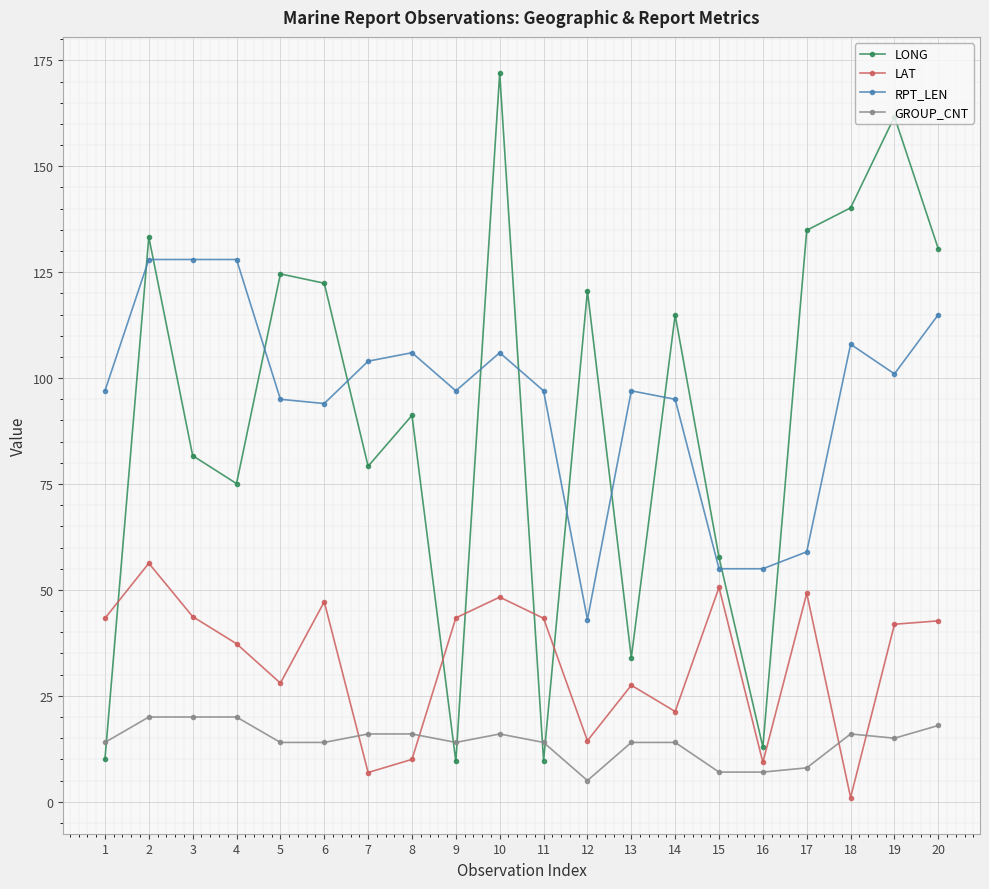

Is this an area chart (filled region under the line)?

No